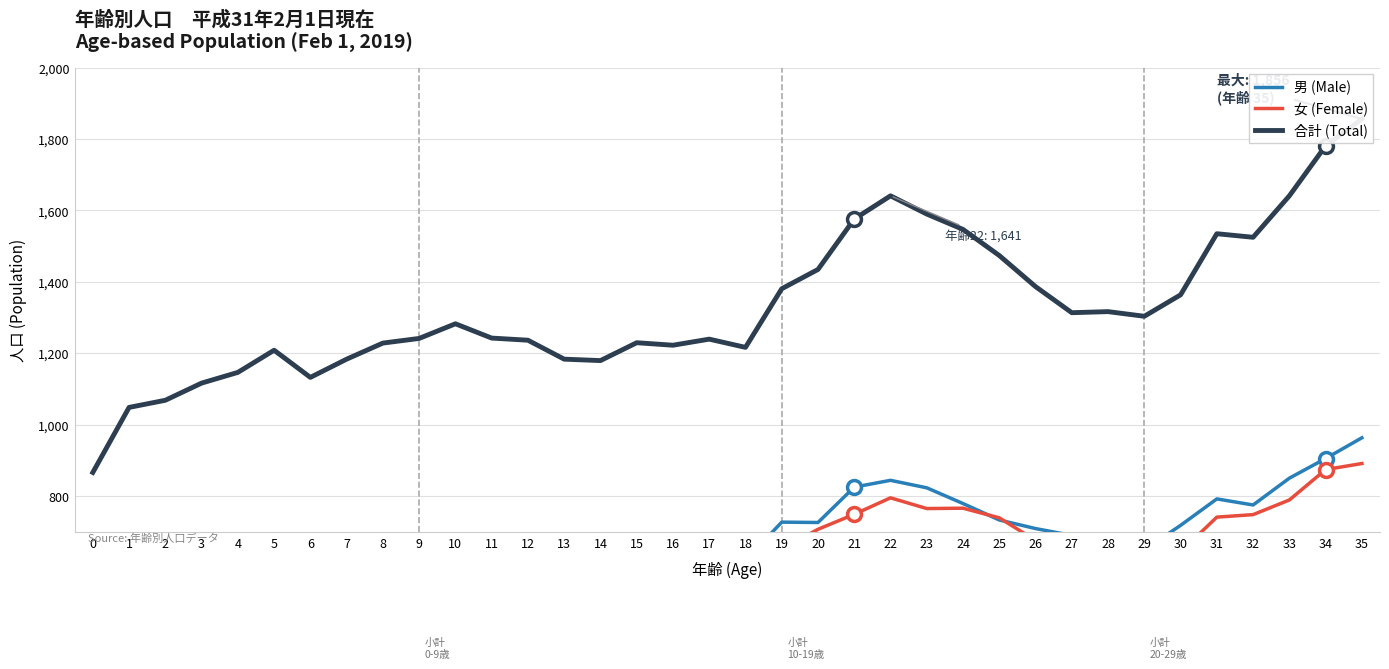

What are all the series names shown in the legend?

男 (Male), 女 (Female), 合計 (Total)